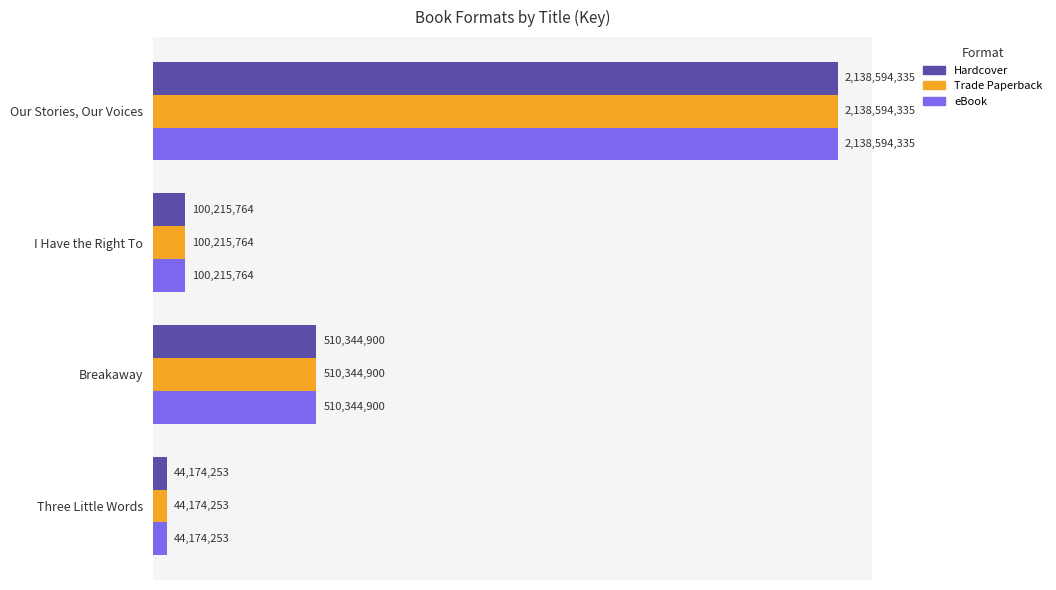

The Trade Paperback series shows 100215764 at I Have the Right To. True or false?

True